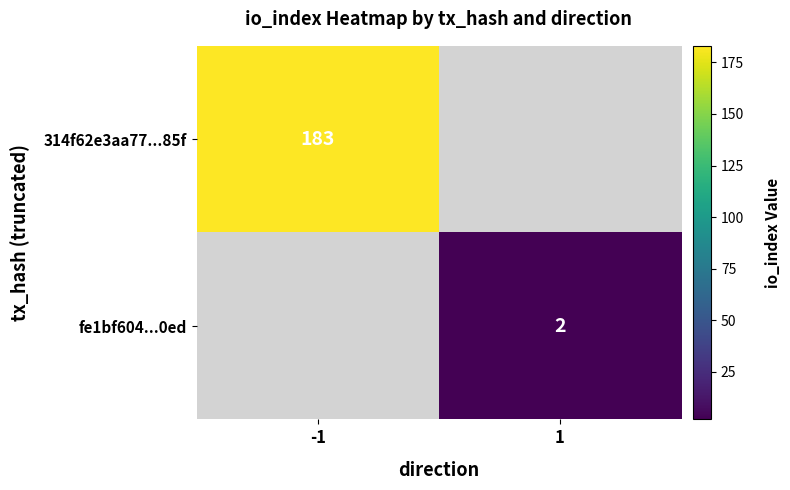

The 314f62e3aa77...85f series shows 262 at -1. True or false?

False